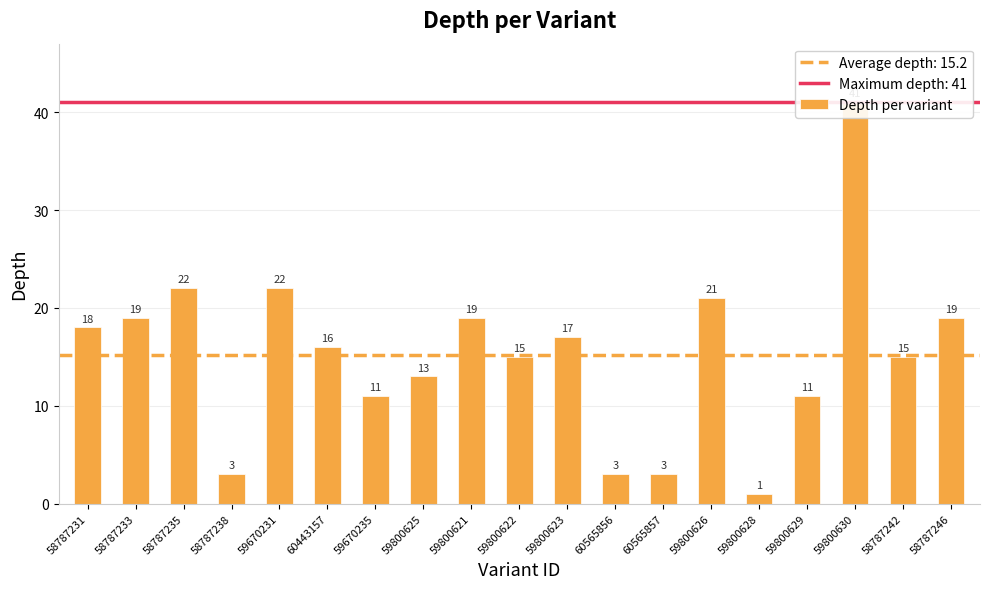

The chart shows a value of 20 at 59800630. True or false?

False